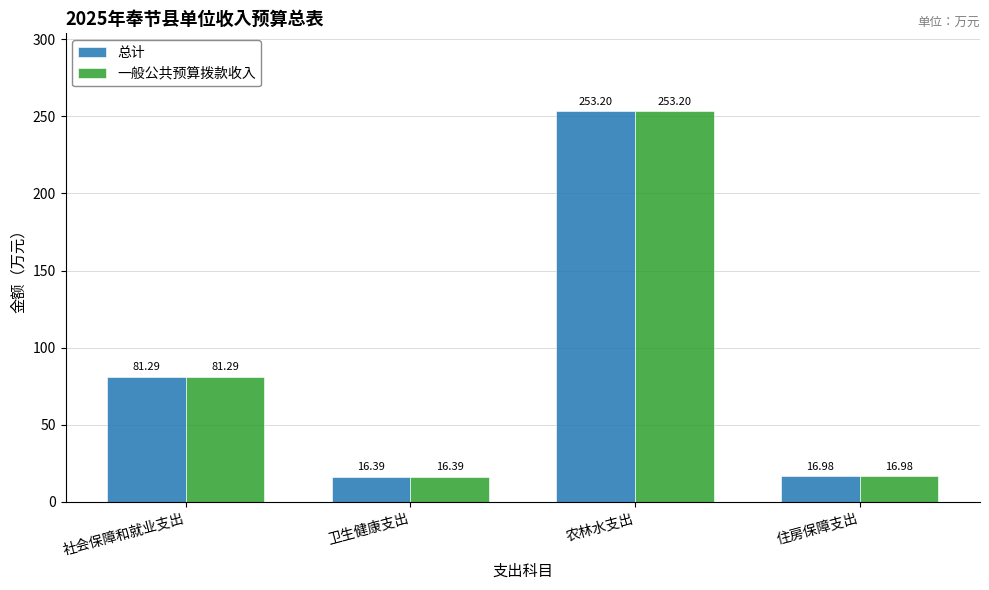

How many bars are there in total?

8